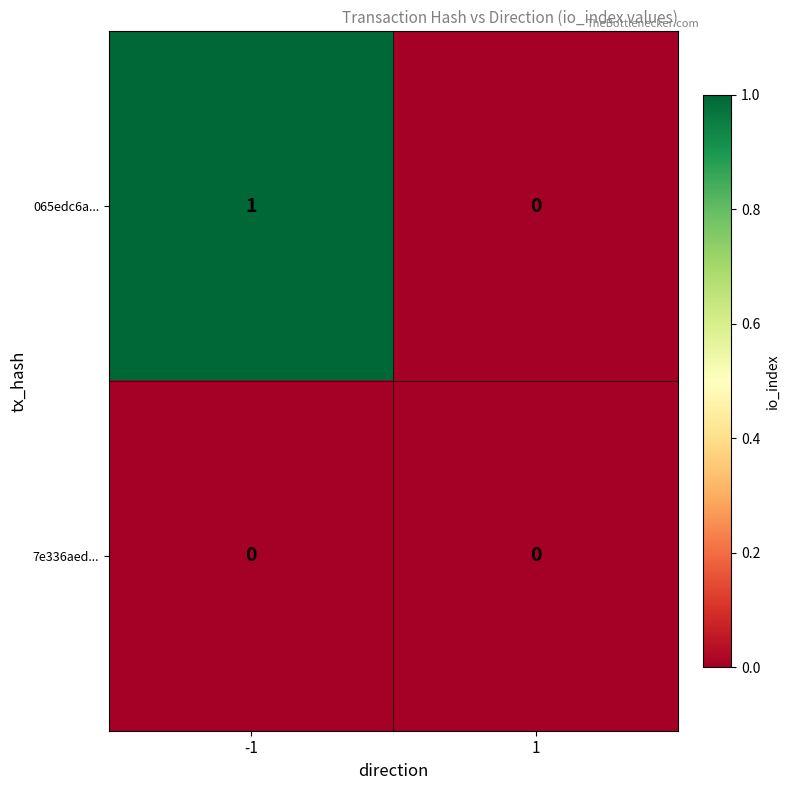

The 065edc6a... series shows 0 at -1. True or false?

False